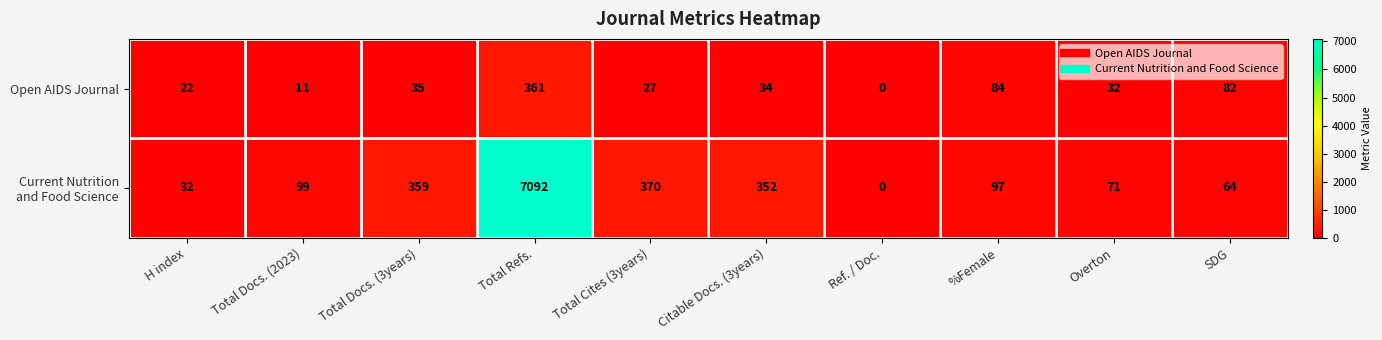

What is the sum of the Open AIDS Journal values at Total Refs. and H index?

383